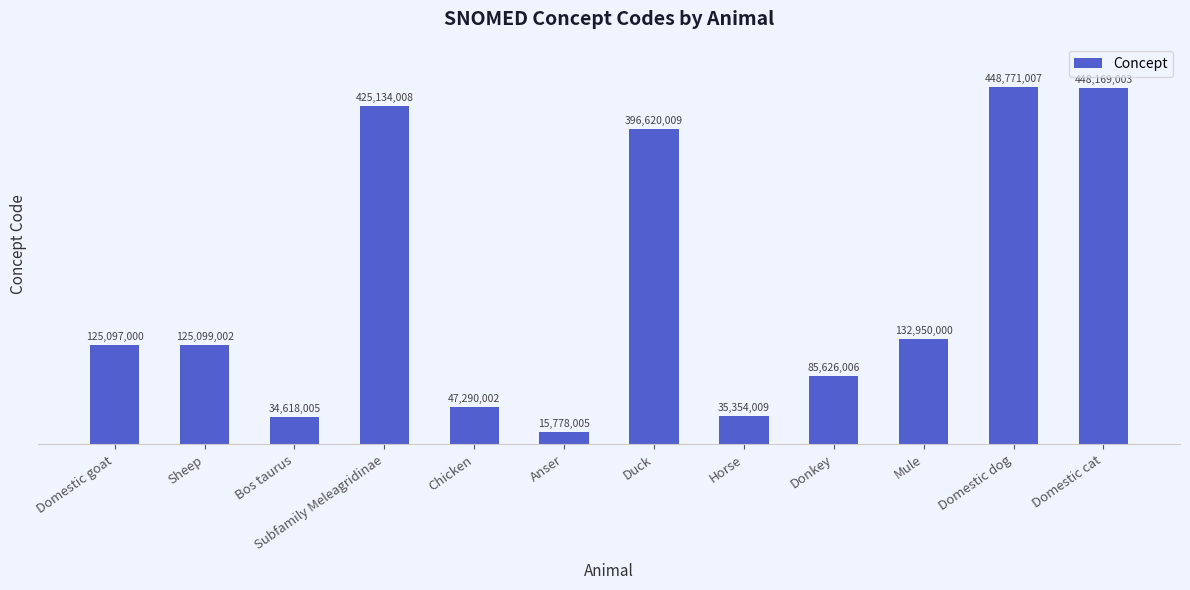

Rank the categories by value from highest to lowest.

Domestic dog, Domestic cat, Subfamily Meleagridinae, Duck, Mule, Sheep, Domestic goat, Donkey, Chicken, Horse, Bos taurus, Anser